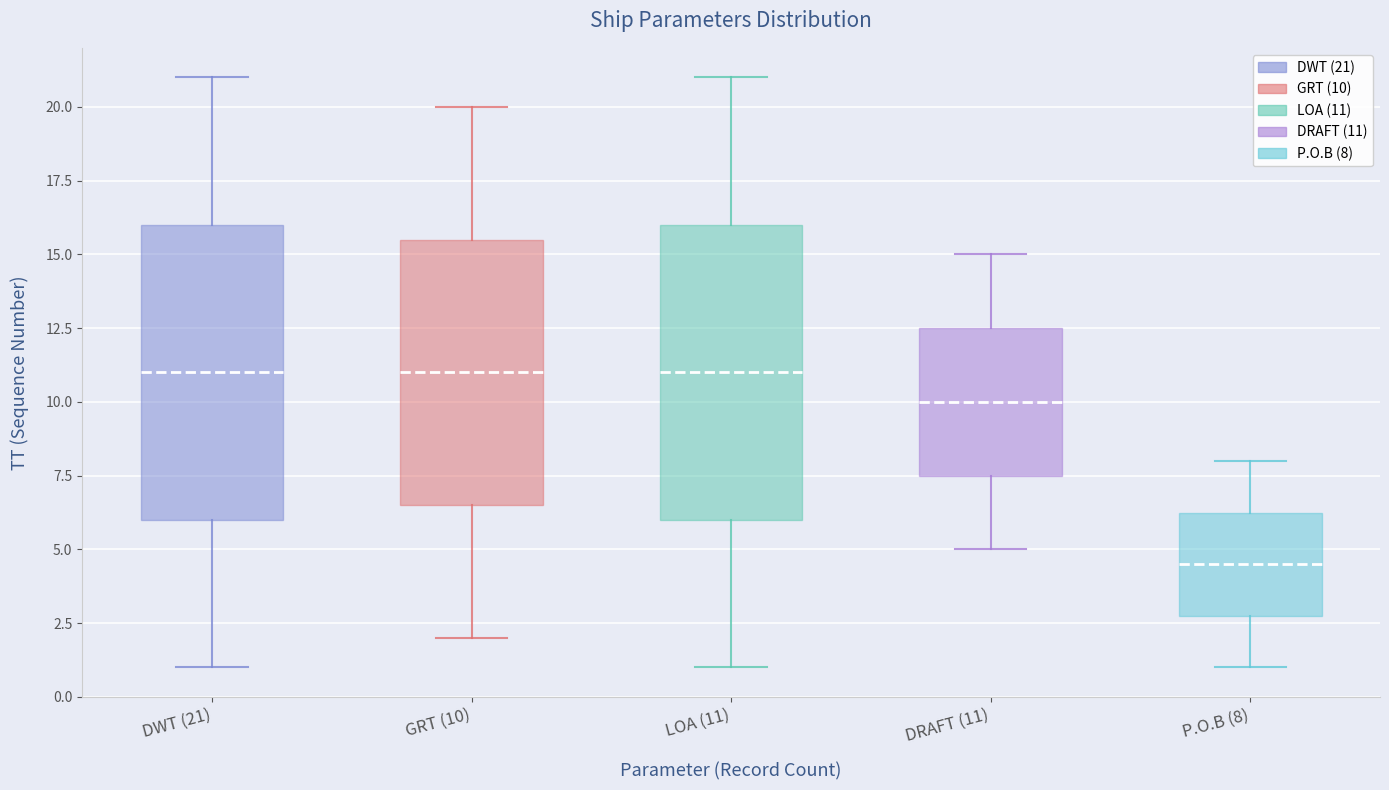

Reading left to right, read every box against the y-axis: the position of its median line, the range the box covers, and the ends of its whiskers. The values are not printed on the chart, so give them approximately, as read against the axis.

DWT (21): median 11.0, box 6.0 to 16.0, whiskers 1.0 to 21.0
GRT (10): median 11.0, box 6.5 to 15.5, whiskers 2.0 to 20.0
LOA (11): median 11.0, box 6.0 to 16.0, whiskers 1.0 to 21.0
DRAFT (11): median 10.0, box 7.5 to 12.5, whiskers 5.0 to 15.0
P.O.B (8): median 4.5, box 3.0 to 6.5, whiskers 1.0 to 8.0